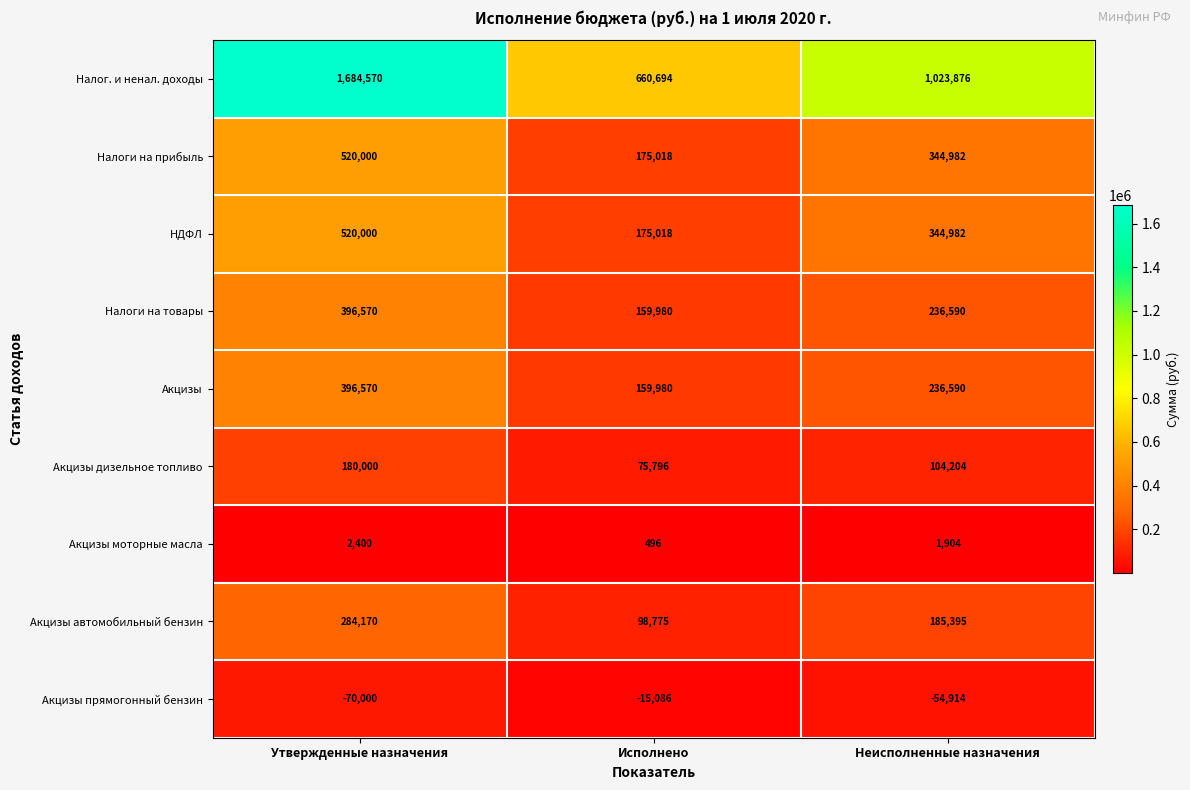

At which label does Акцизы дизельное топливо first exceed 104204?

Утвержденные назначения